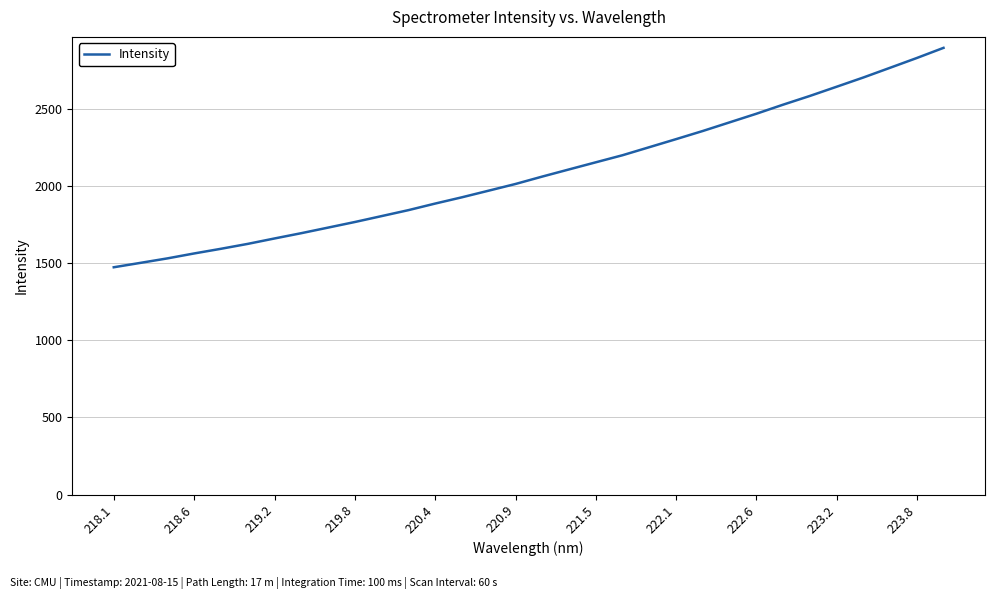

What is the maximum value shown in the chart?

2896.1